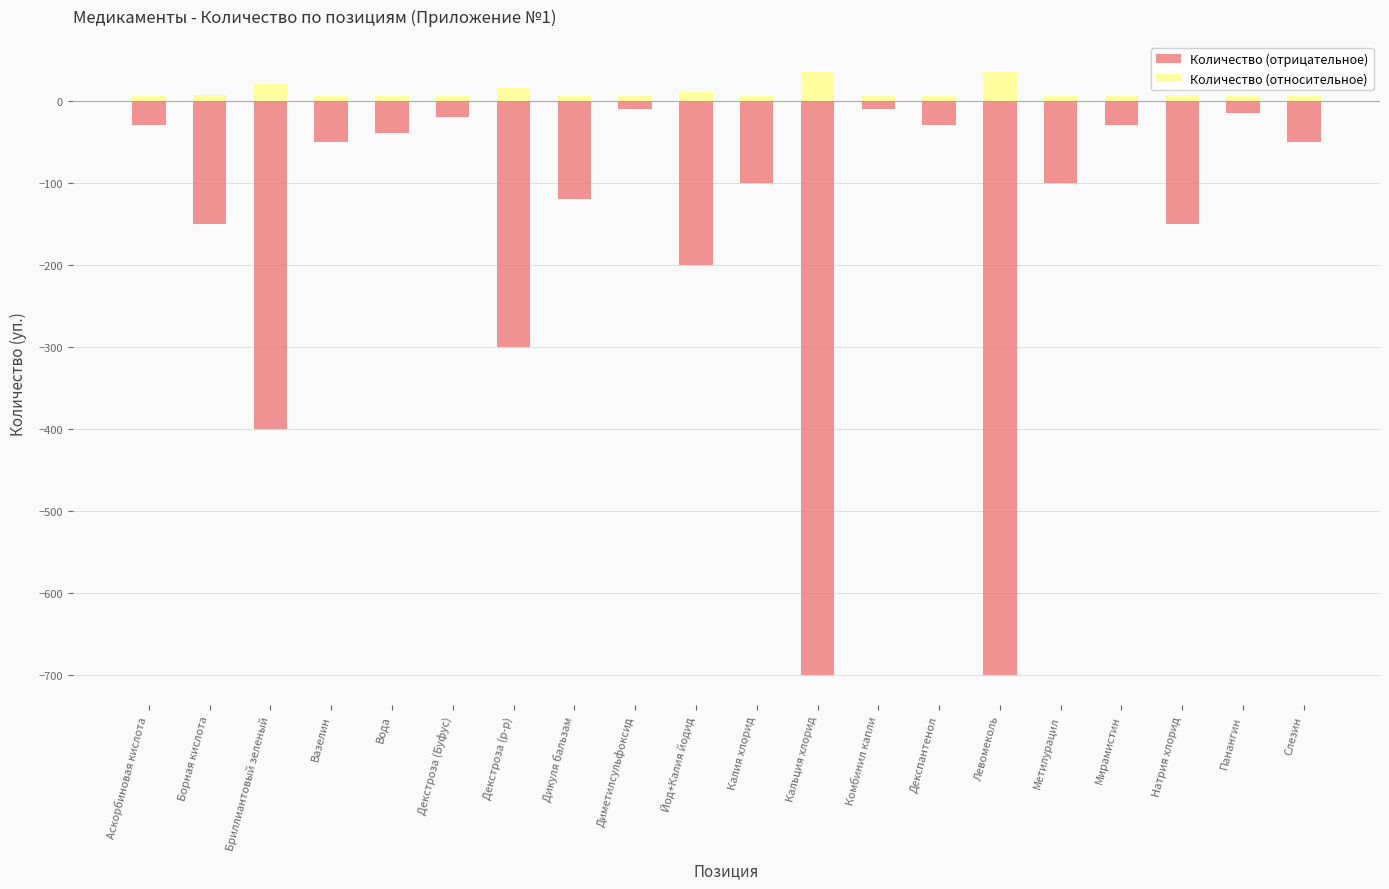

The value of Количество (относительное) at Йод+Калия йодид is 10. True or false?

True